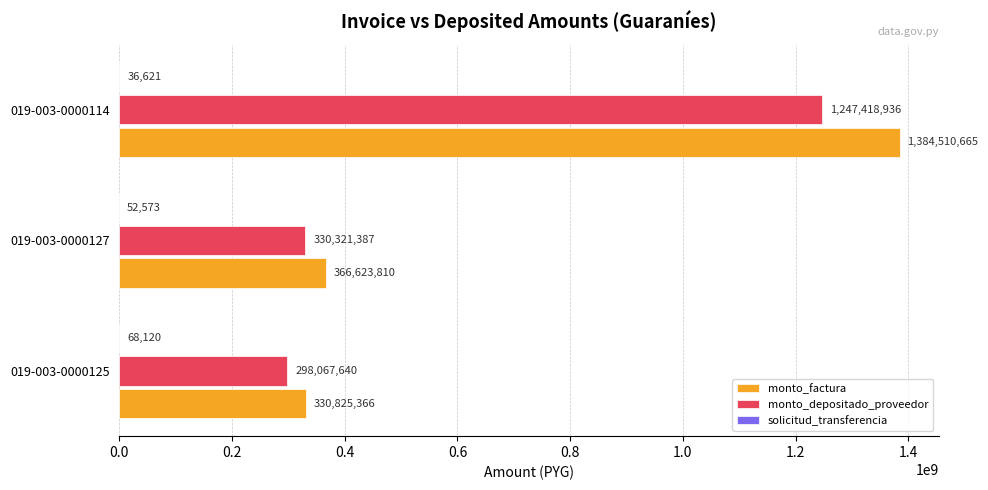

Which category has the highest value in the monto_factura series?

019-003-0000114